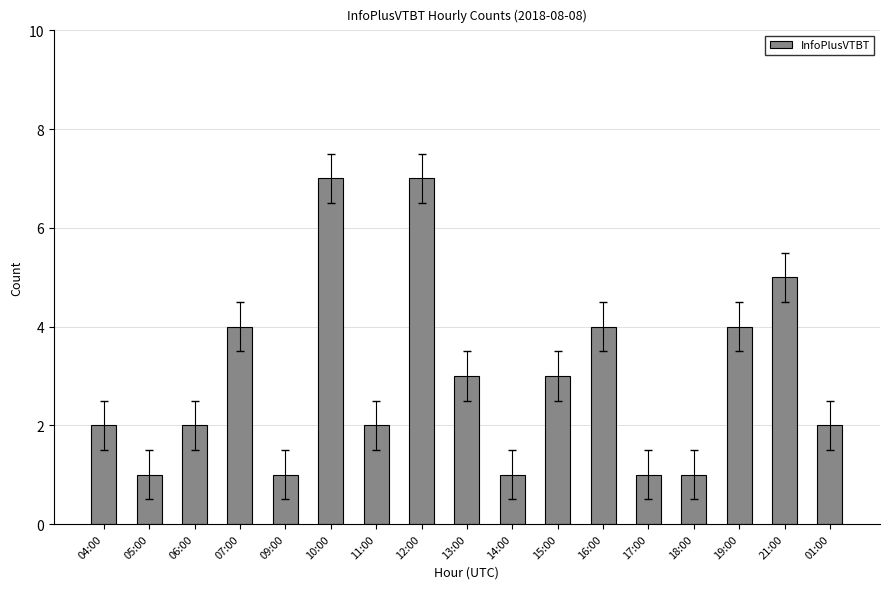

What is the maximum value shown in the chart?

7